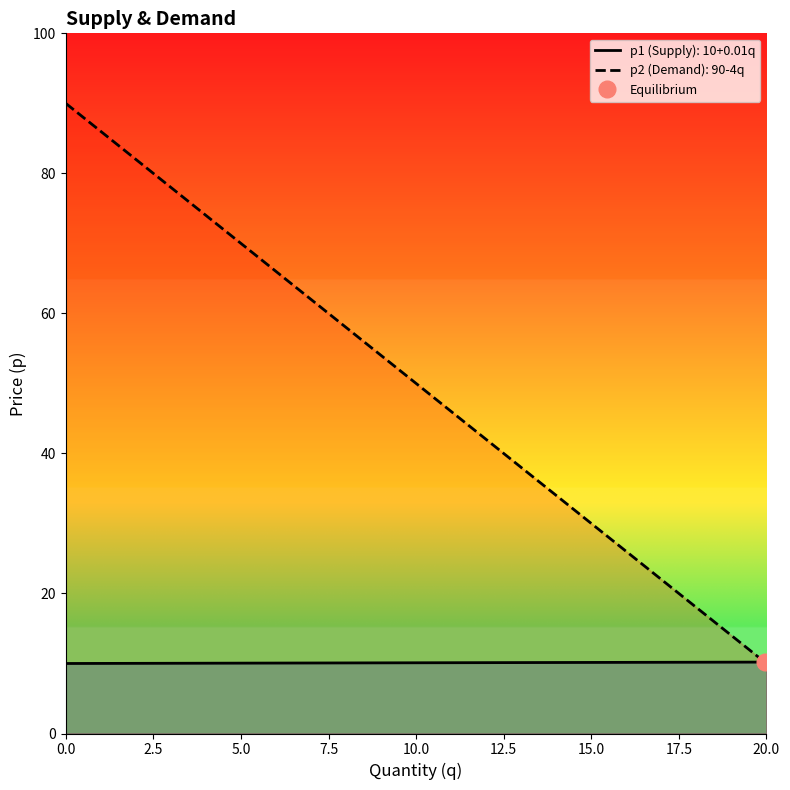

True or false: p1 has more than 0 points higher than both neighbors.

False